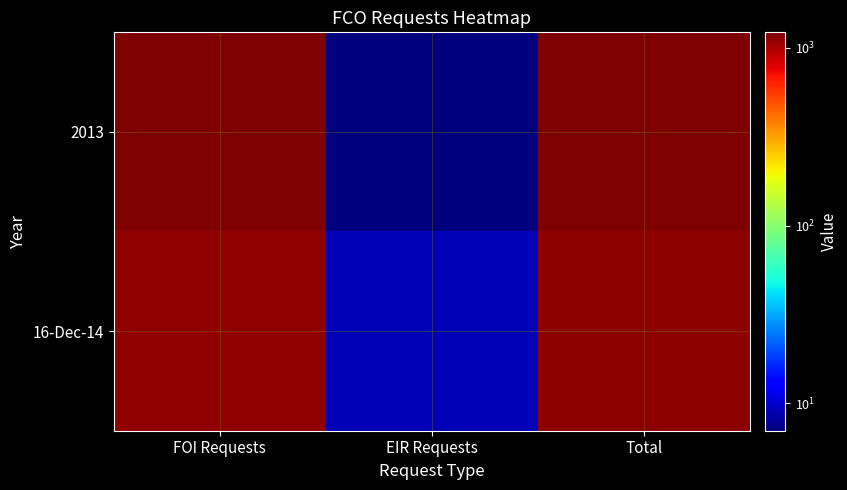

Which category has the lowest value across all series?

EIR Requests